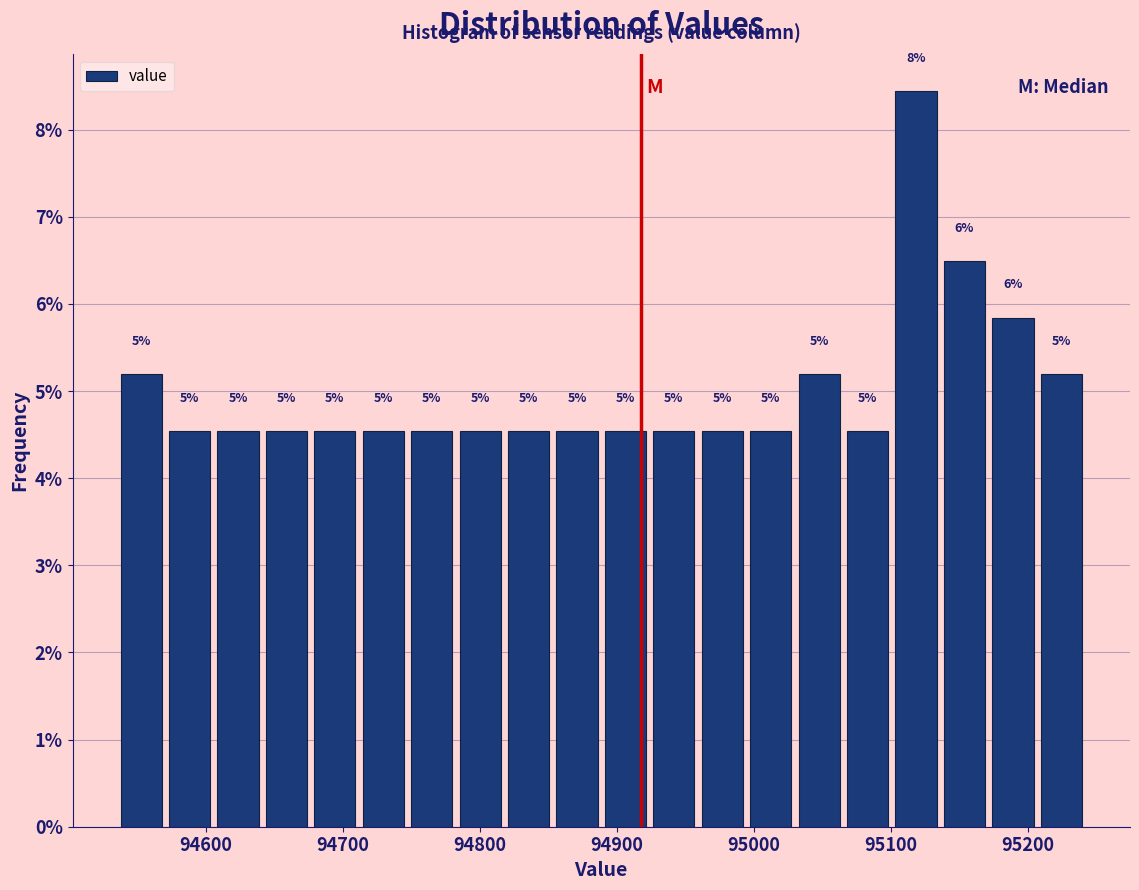

Around what value on the x-axis is the tallest bar? Give the approximate position of its centre, as read against the axis.

95120